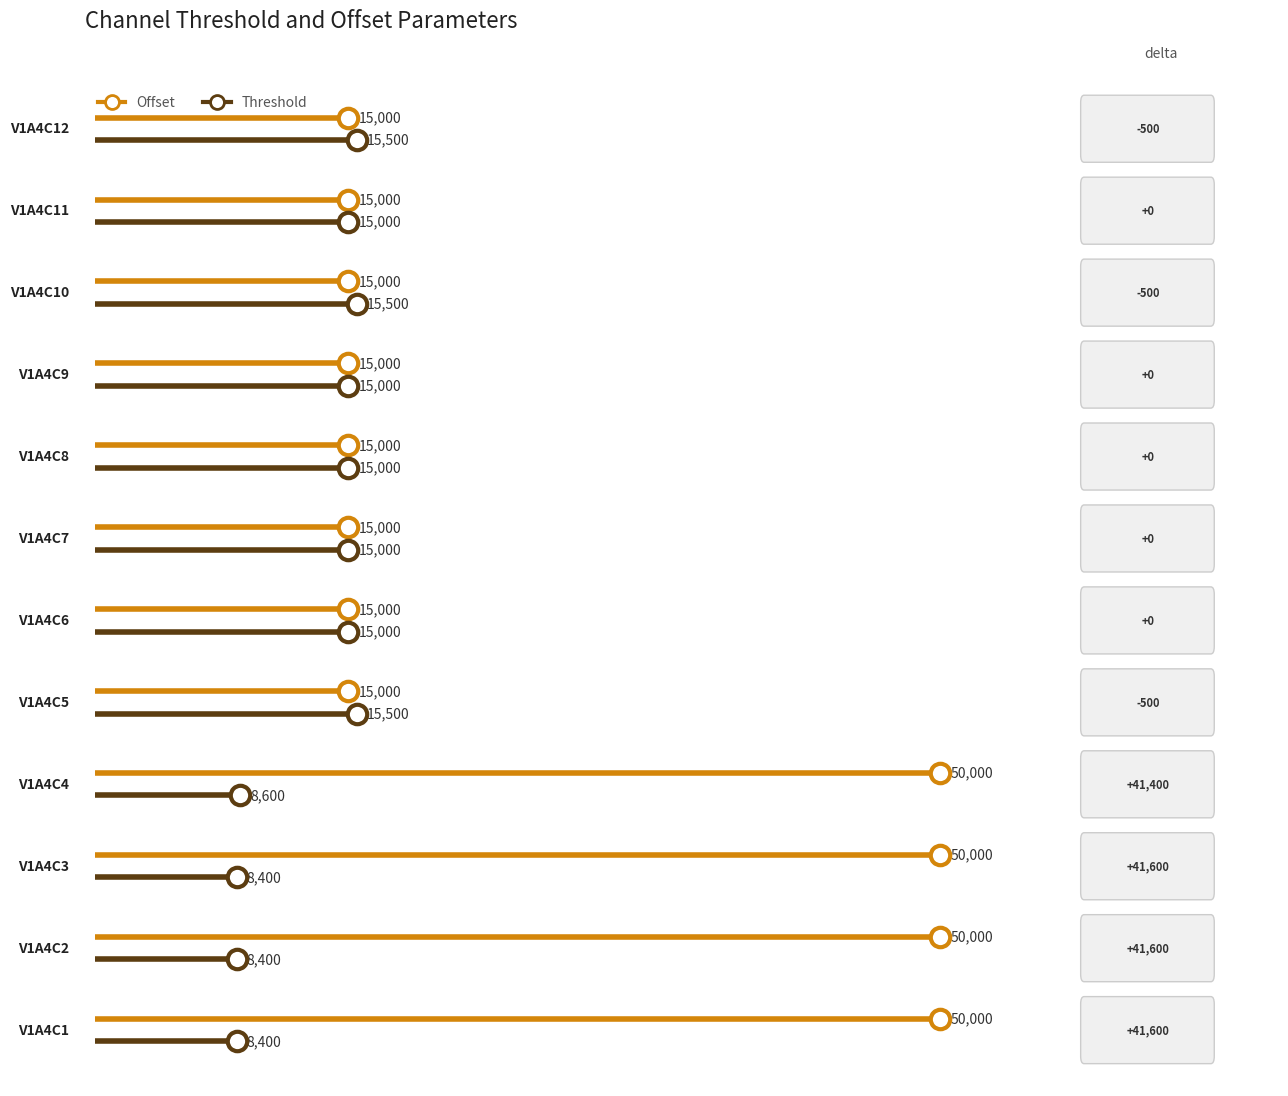

What are all the series names shown in the legend?

Offset, Threshold